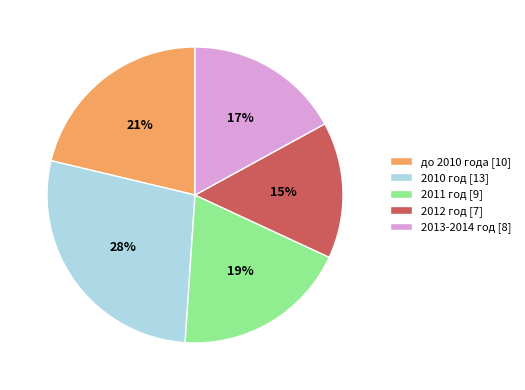

Count the number of slices in the pie.

5